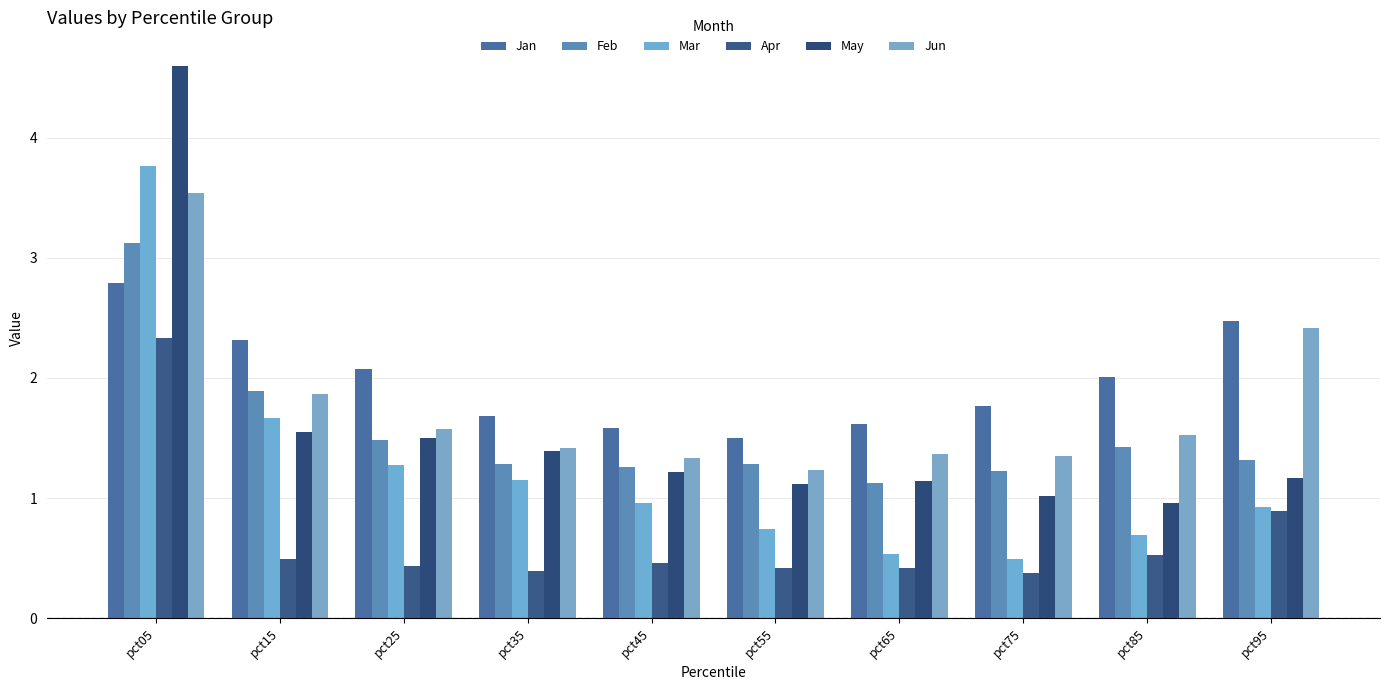

At which label is May closest to 2?

pct15